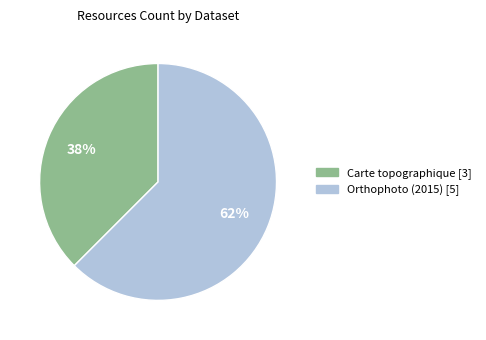

Which has a higher value, Carte topographique [3] or Orthophoto (2015) [5]?

Orthophoto (2015) [5]